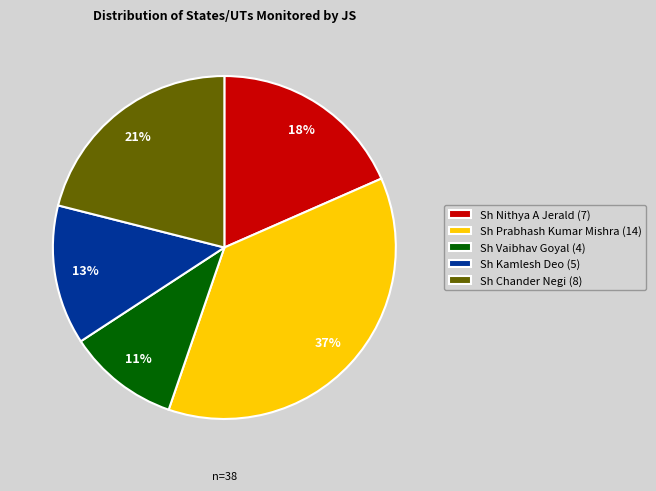

Does any single category account for the majority?

No